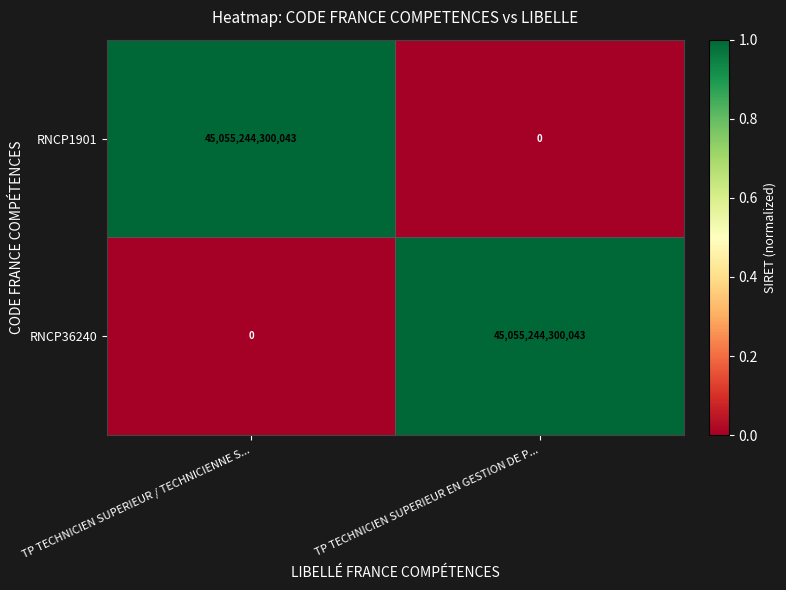

What is the spread (max minus min) of values at TP TECHNICIEN SUPERIEUR EN GESTION DE P...?

45055244300043